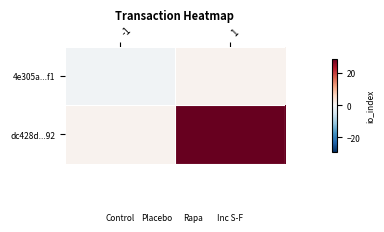

Which series has the largest range (max minus min)?

dc428d...92